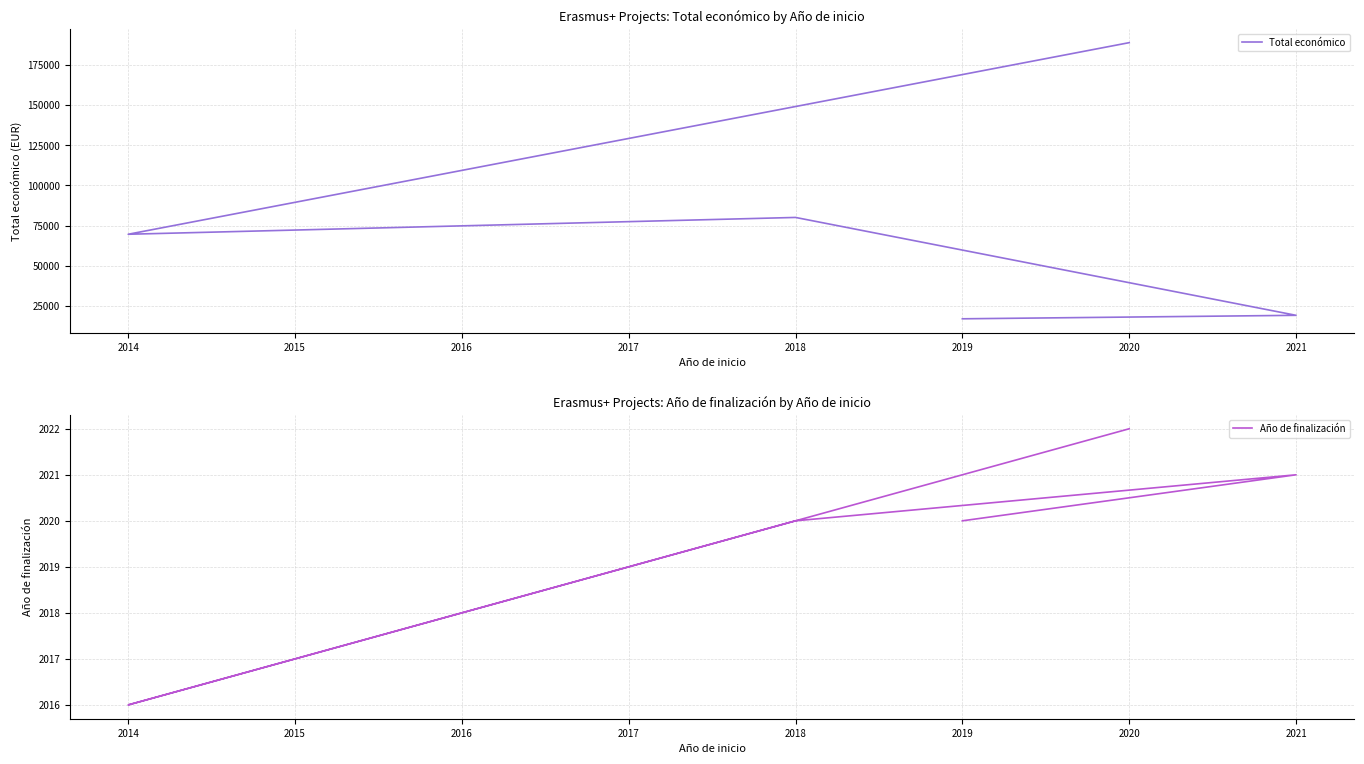

Is it true that Año de finalización equals 691 at 2020?

False